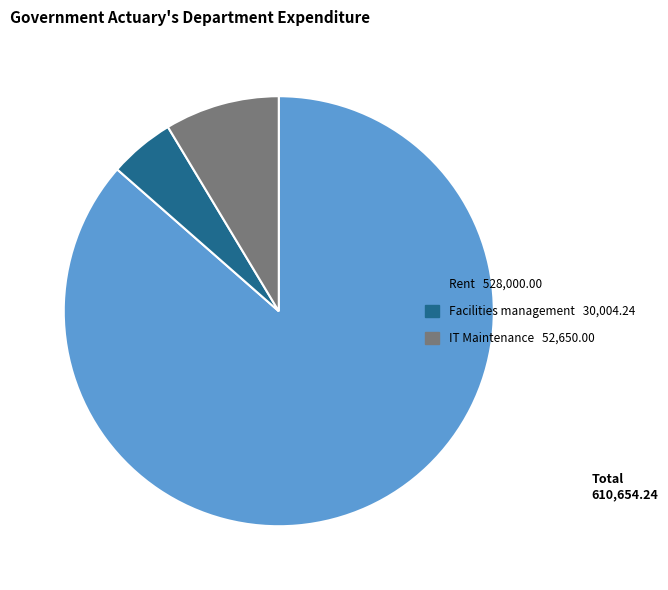

Which category has the biggest portion of the pie?

Rent